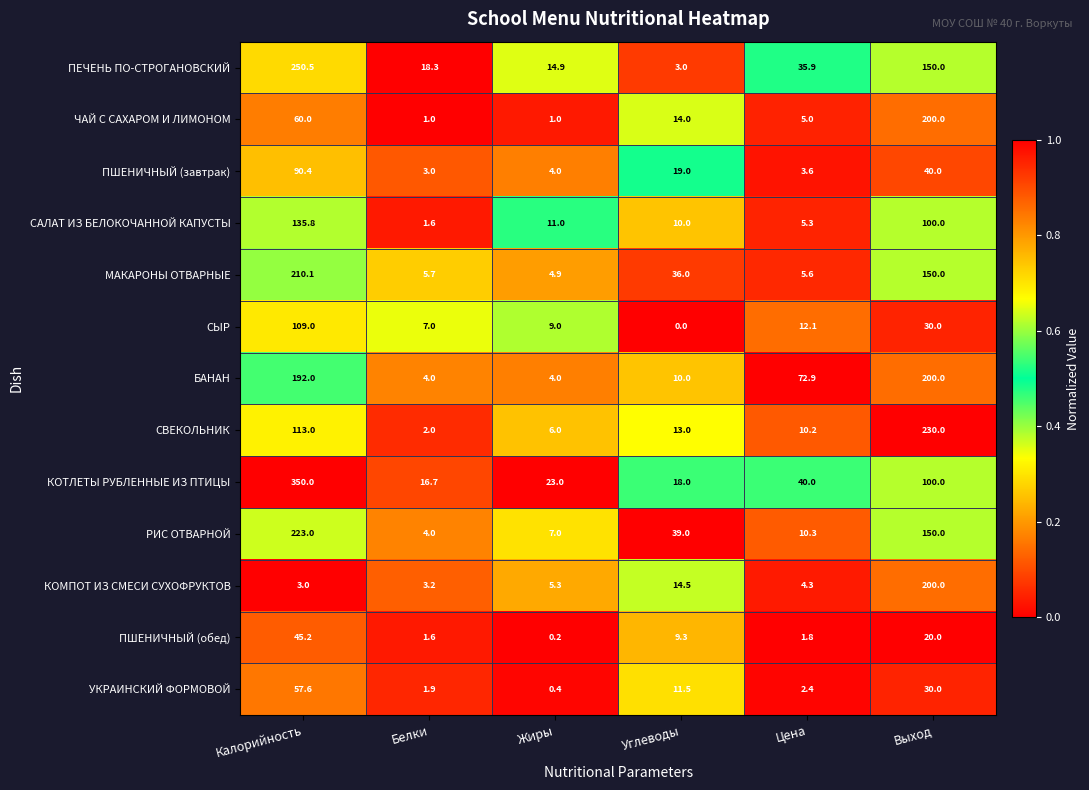

What is the sum of all КОМПОТ ИЗ СМЕСИ СУХОФРУКТОВ values?

230.3